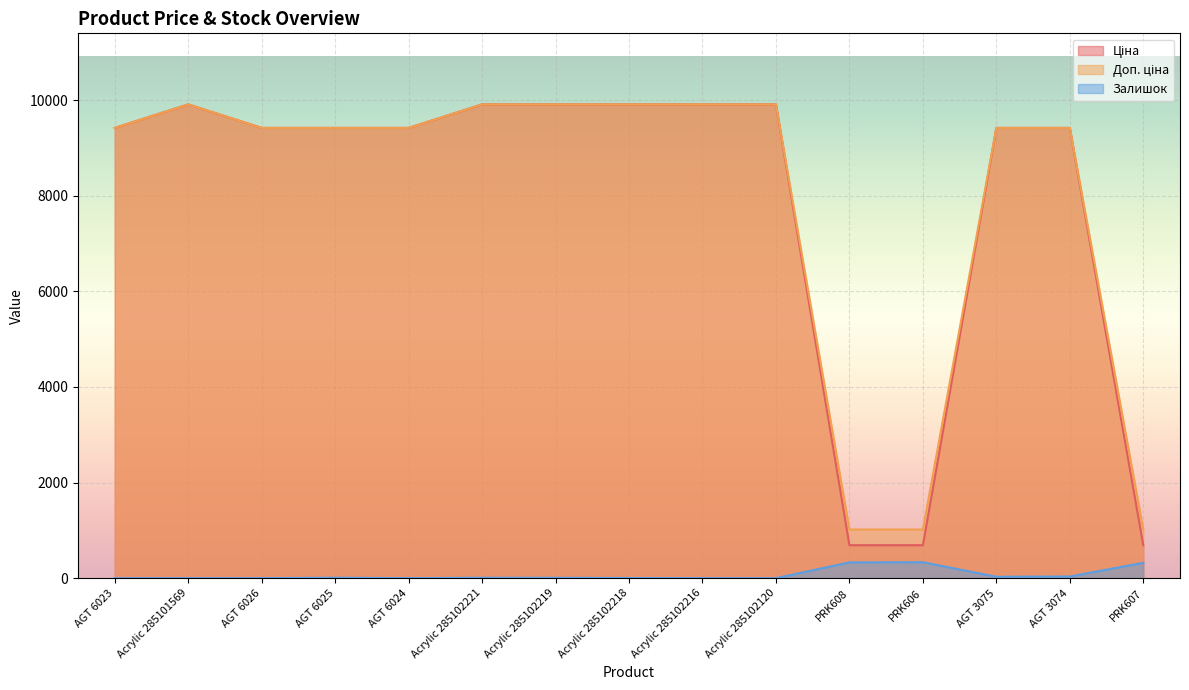

True or false: Доп. ціна and Ціна intersect in this chart.

False